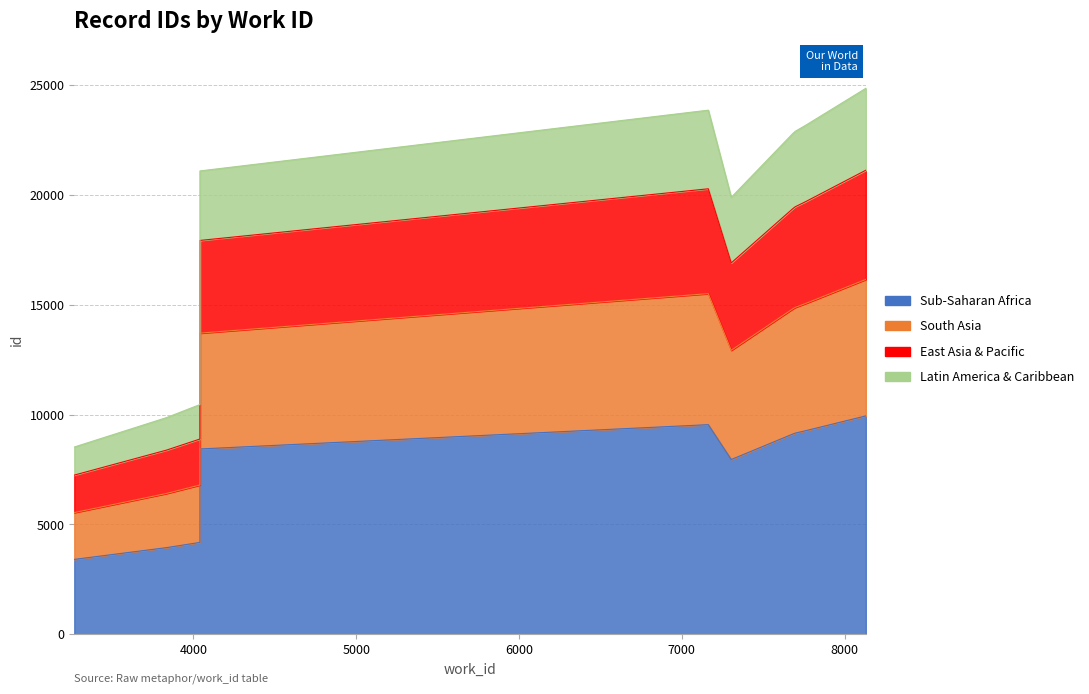

What is the ratio of the value at 3268 to the value at 4040?

0.4